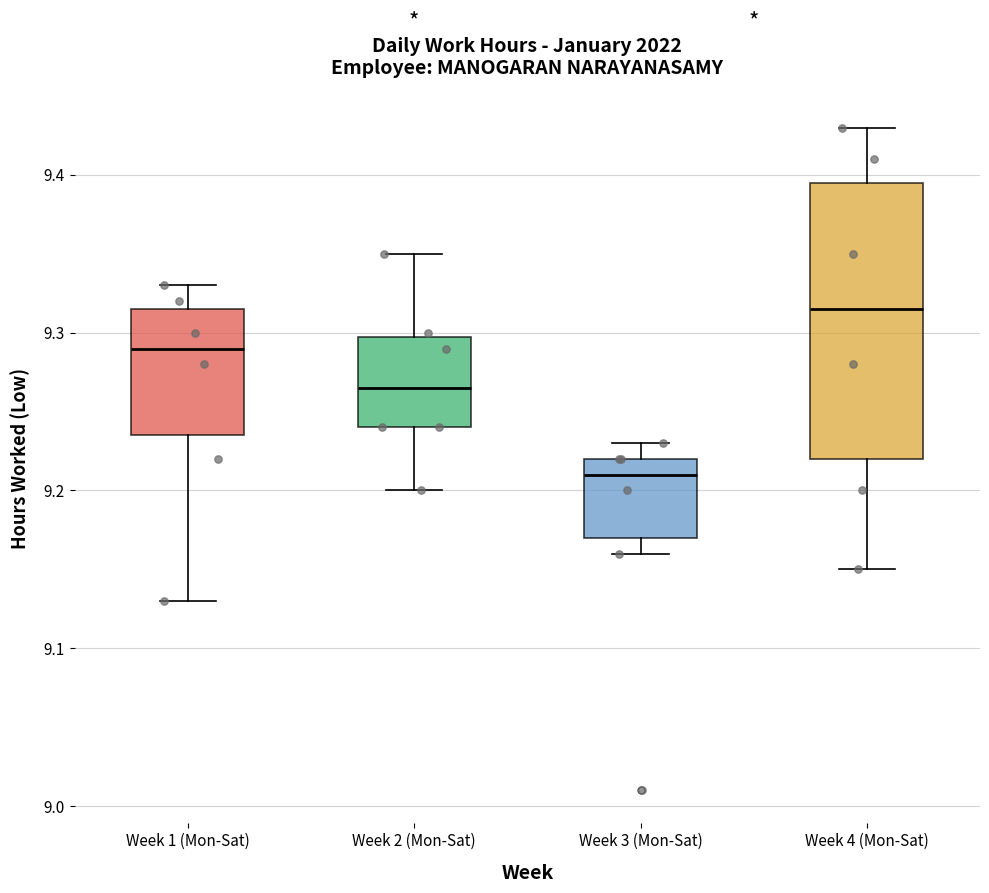

Which box is the tallest, from its lower edge to its upper edge?

Week 4 (Mon-Sat)